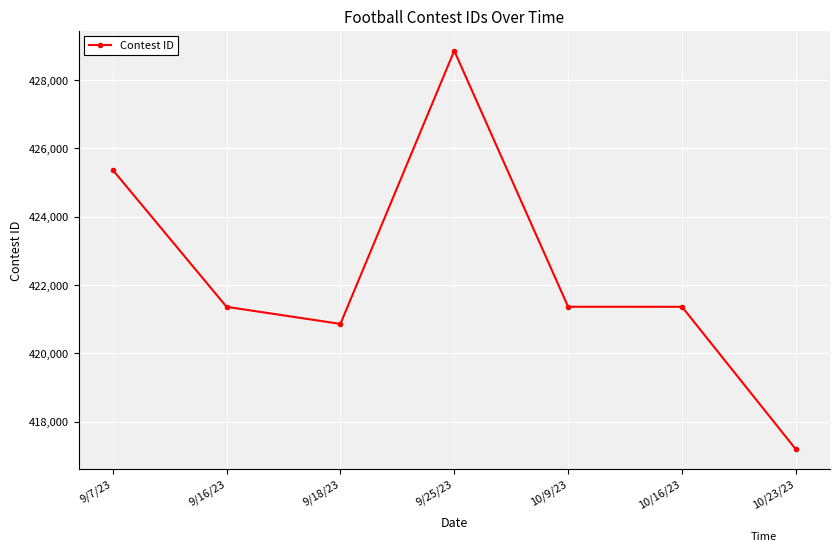

What is the minimum value shown in the chart?

417185